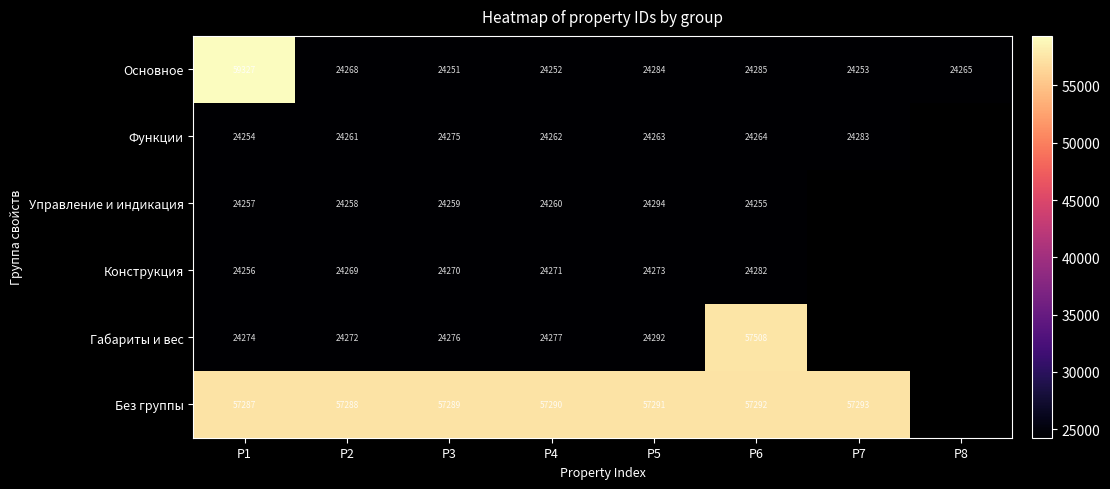

At which category is the sum across all series the highest?

P1